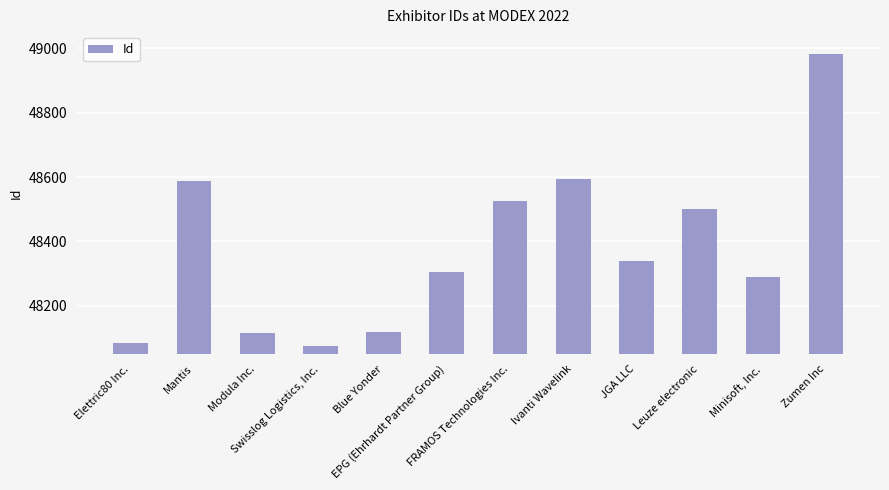

What is the difference between the second highest and minimum values?

519